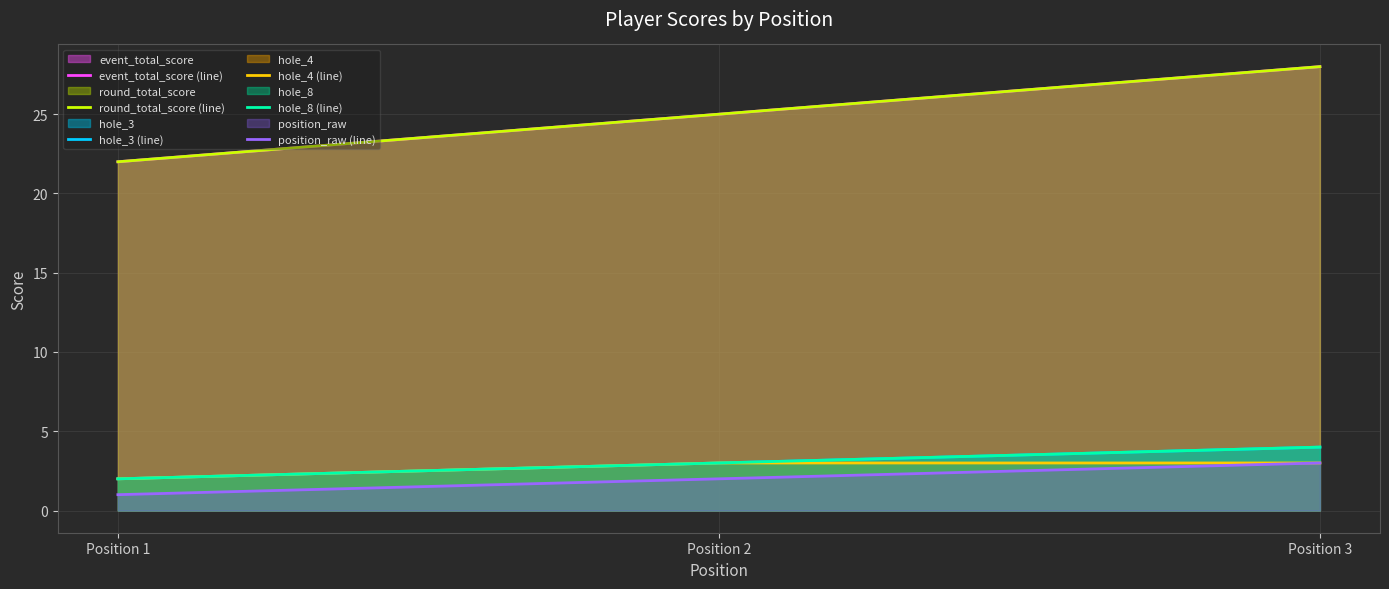

At which category is the sum across all series the highest?

Position 3